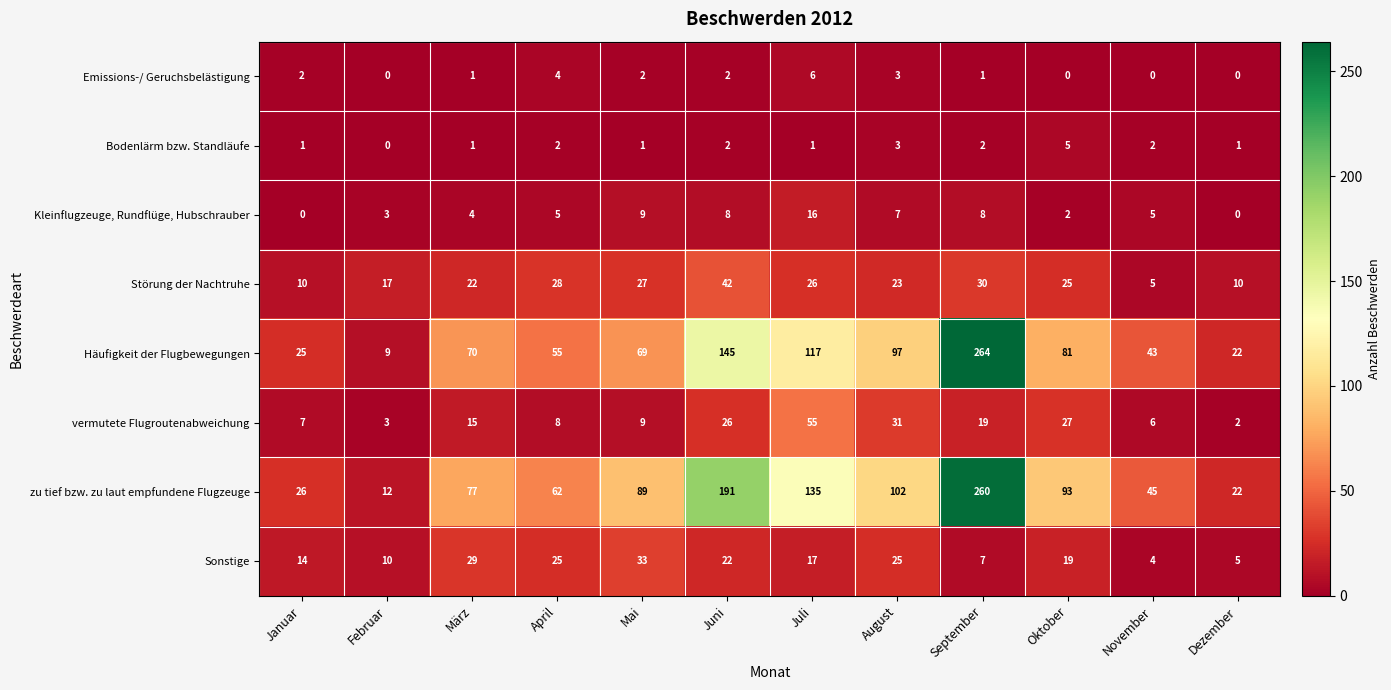

Is it true that Störung der Nachtruhe equals 9 at Februar?

False